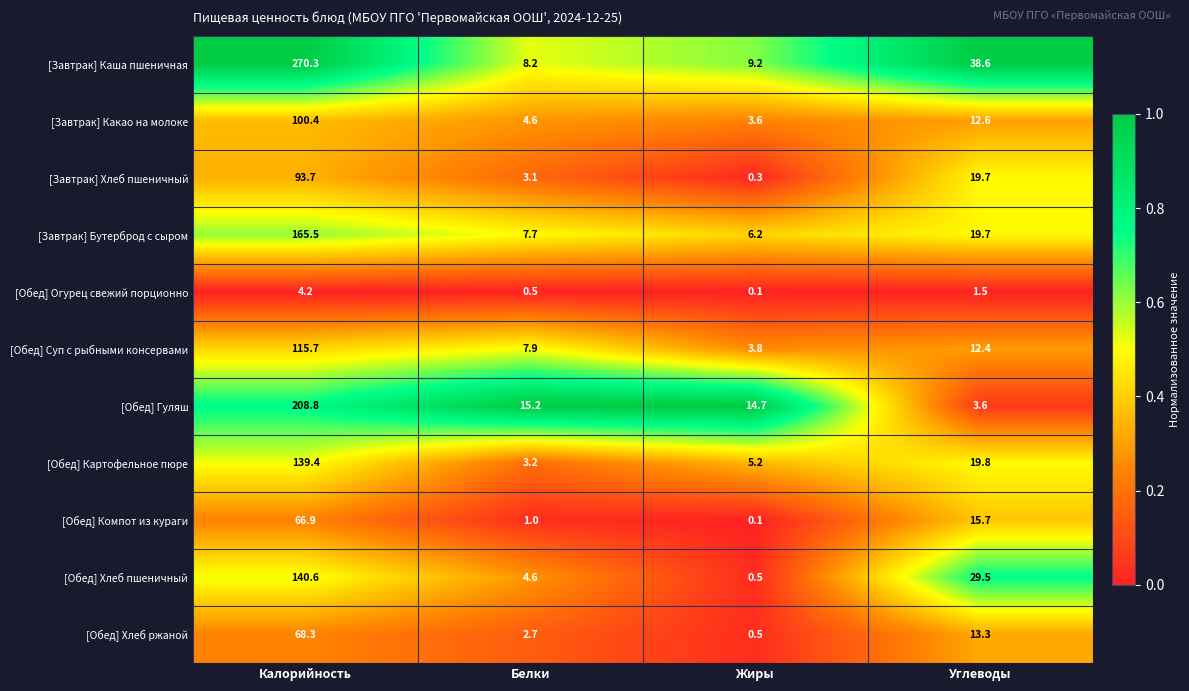

Between Калорийность and Жиры, which series saw the biggest shift?

[Завтрак] Каша пшеничная